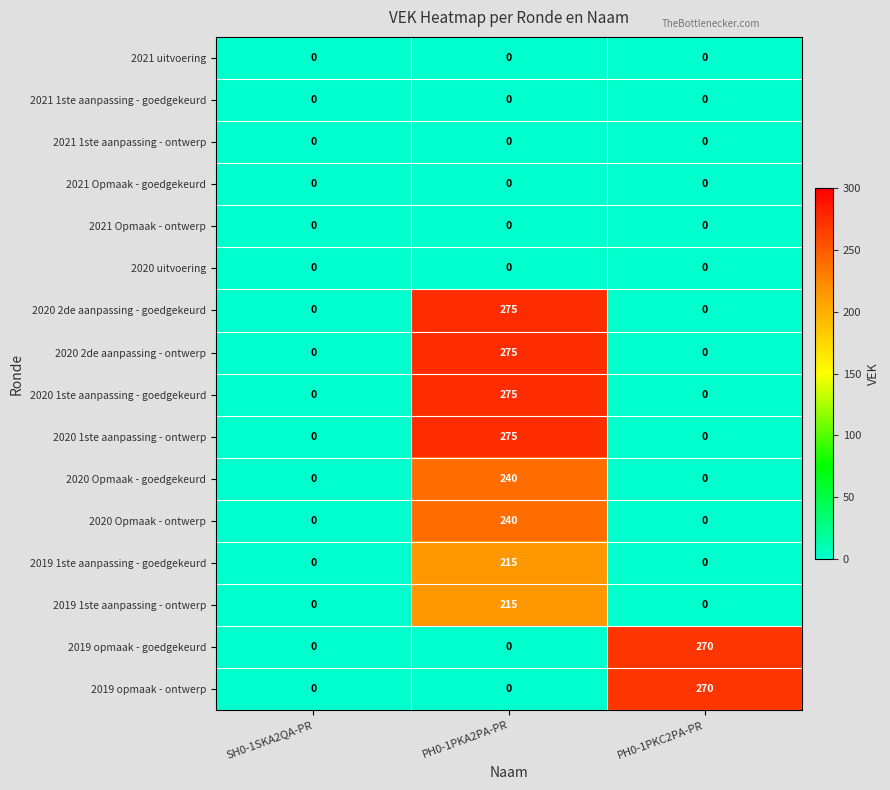

What is the spread (max minus min) of values at PH0-1PKC2PA-PR?

270